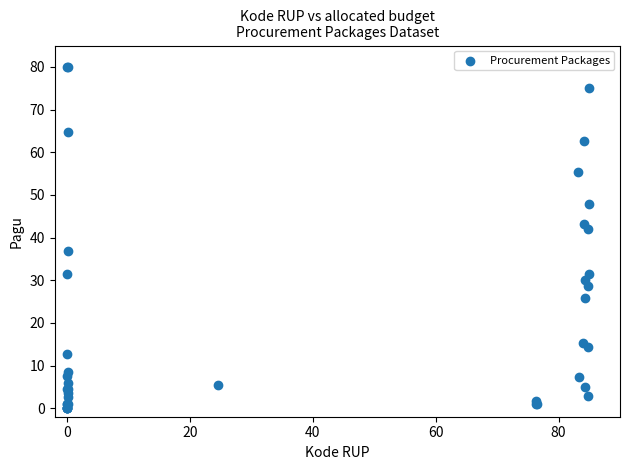

What Y value in the scatter plot is closest to 40?

42.1